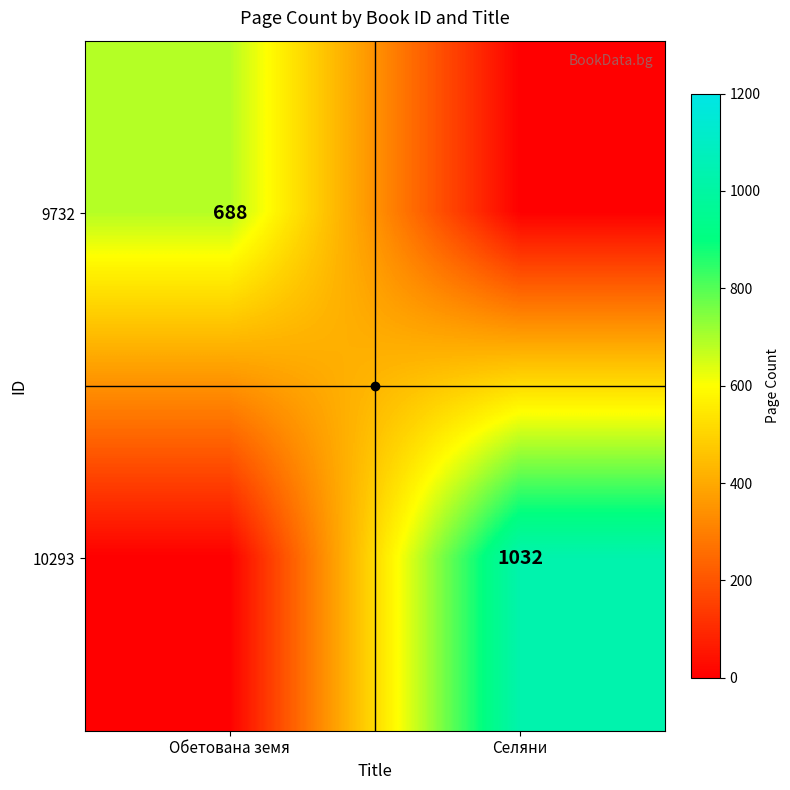

Is it true that 10293 equals 1804 at Селяни?

False